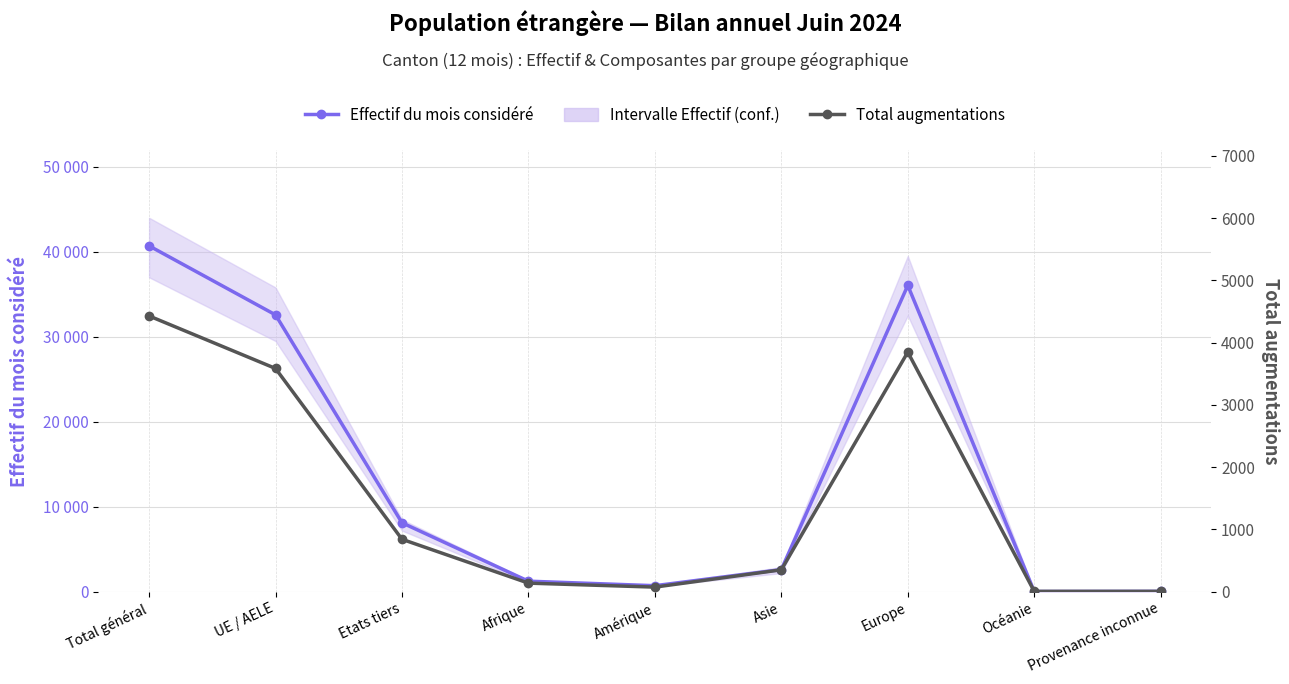

The Effectif du mois considéré series shows 51 at Océanie. True or false?

False